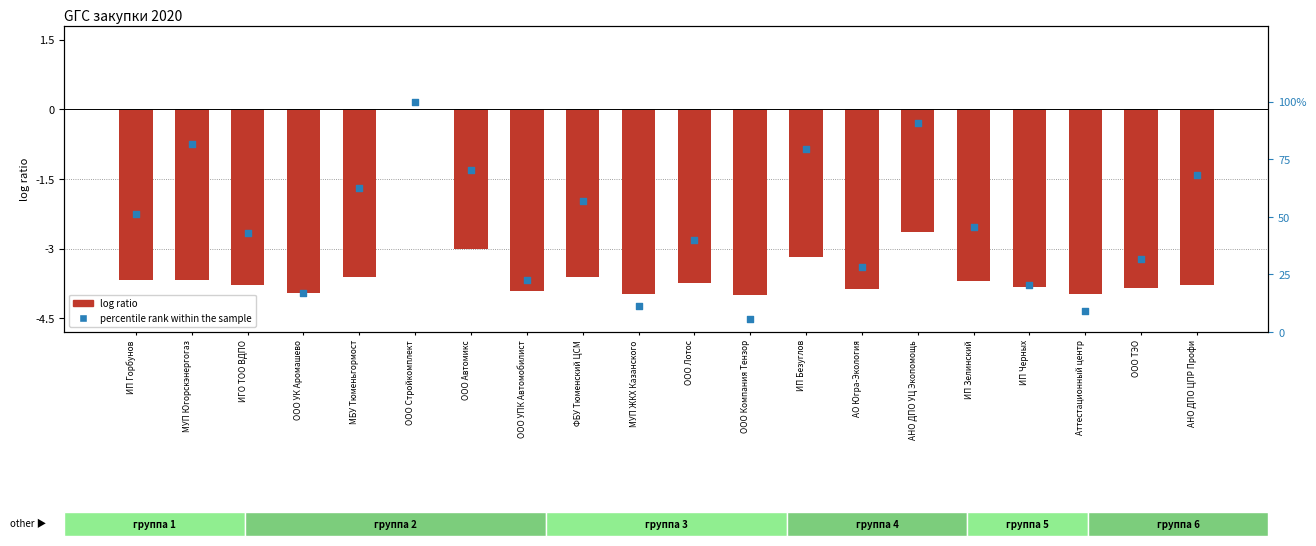

Is the value of log ratio at АНО ДПО ЦПР Профи greater than the value of percentile rank within the sample at ИП Горбунов?

No